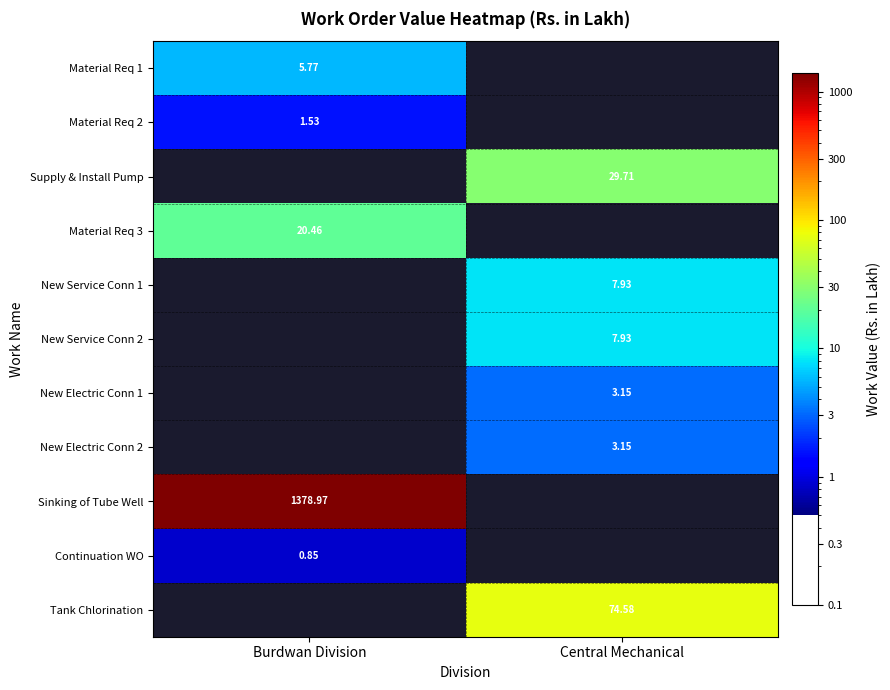

Count the number of data series in this chart.

11